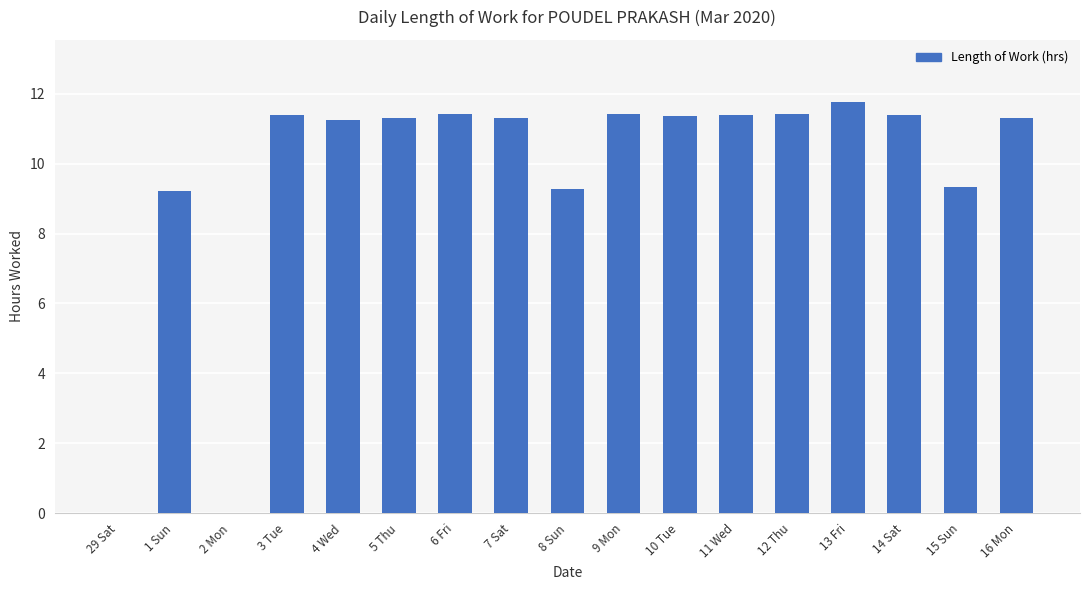

At which label does the data first exceed 11?

3 Tue